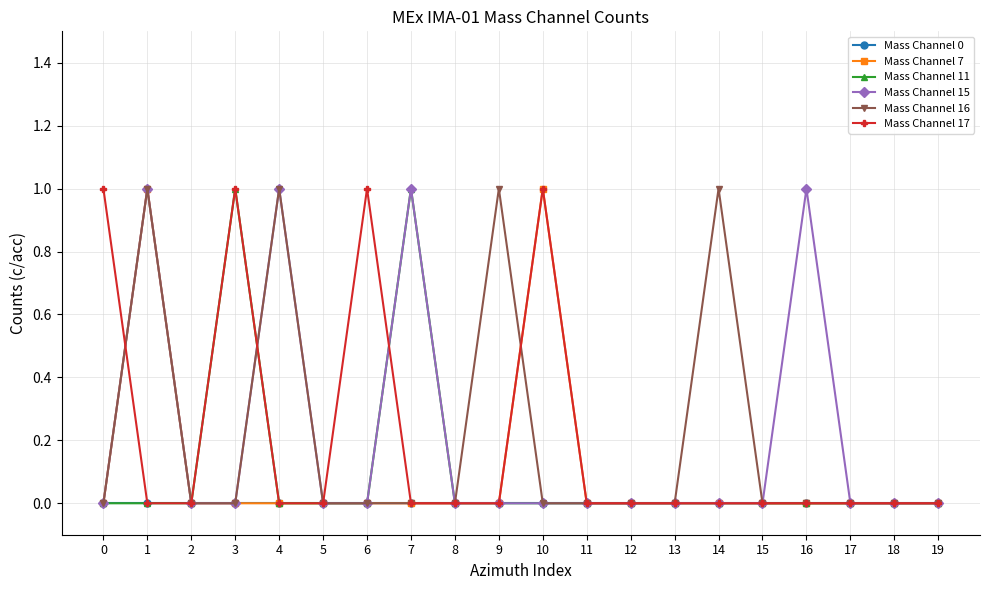

True or false: Mass Channel 11 has more than 1 points higher than both neighbors.

True